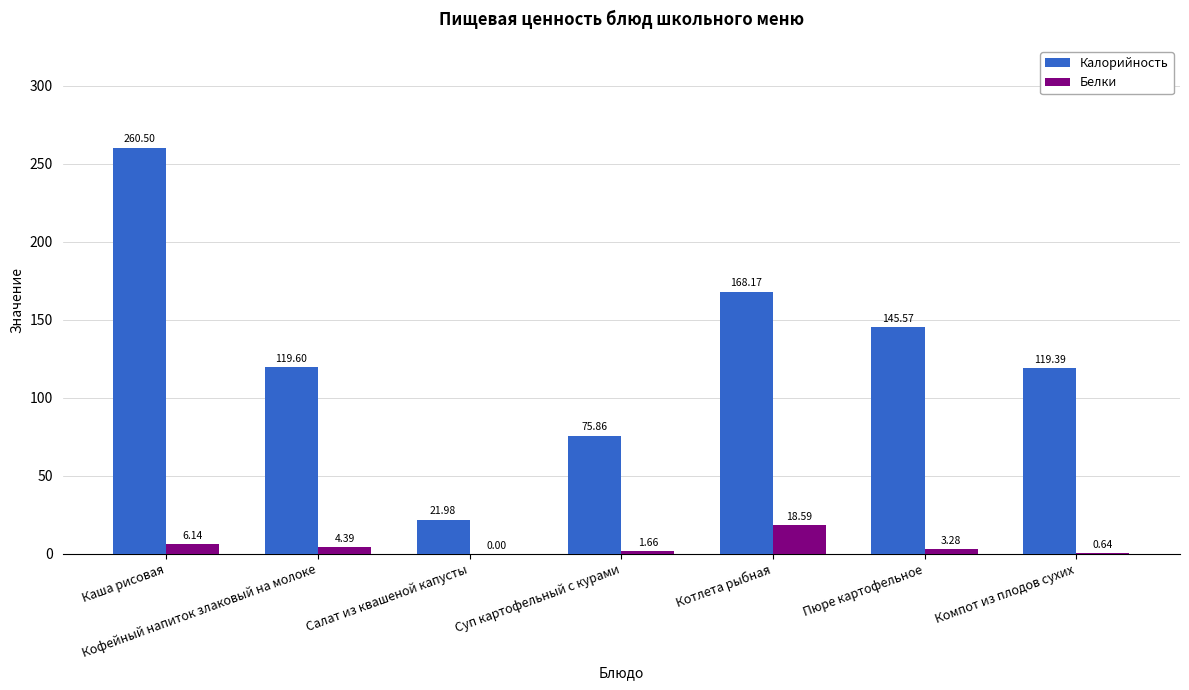

At which category is the sum across all series the highest?

Каша рисовая